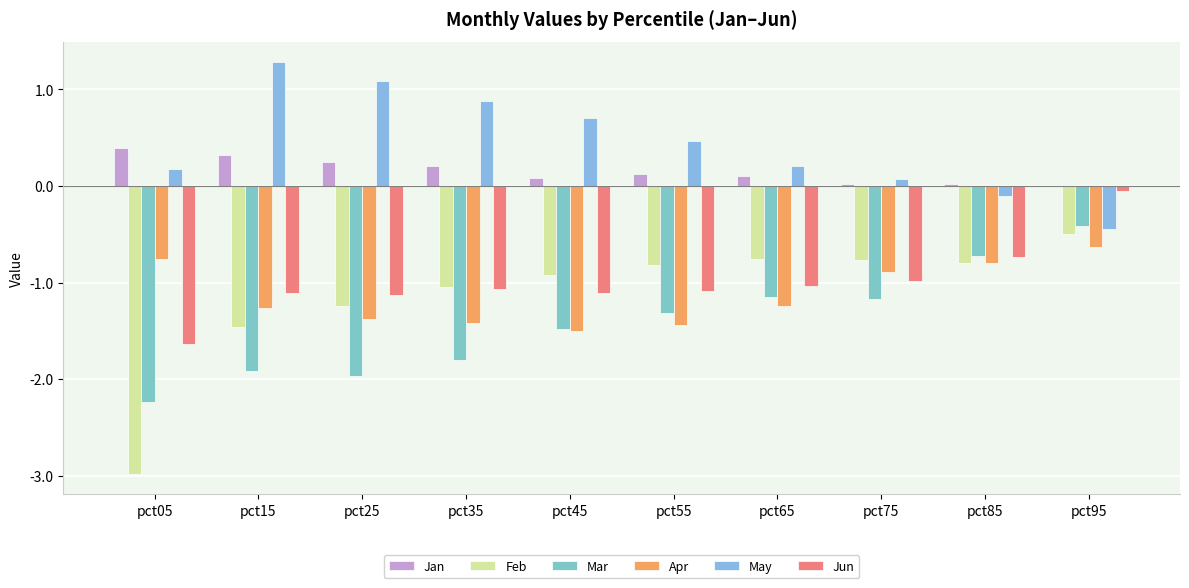

Rank the series at pct85 from lowest to highest value.

Feb, Apr, Jun, Mar, May, Jan